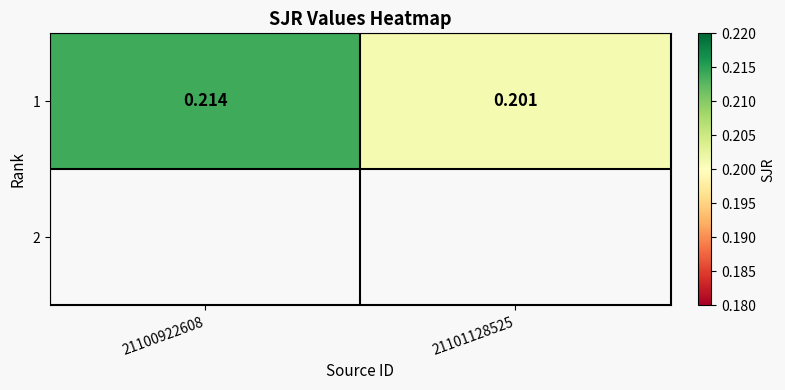

What is the sum of all values?

0.4